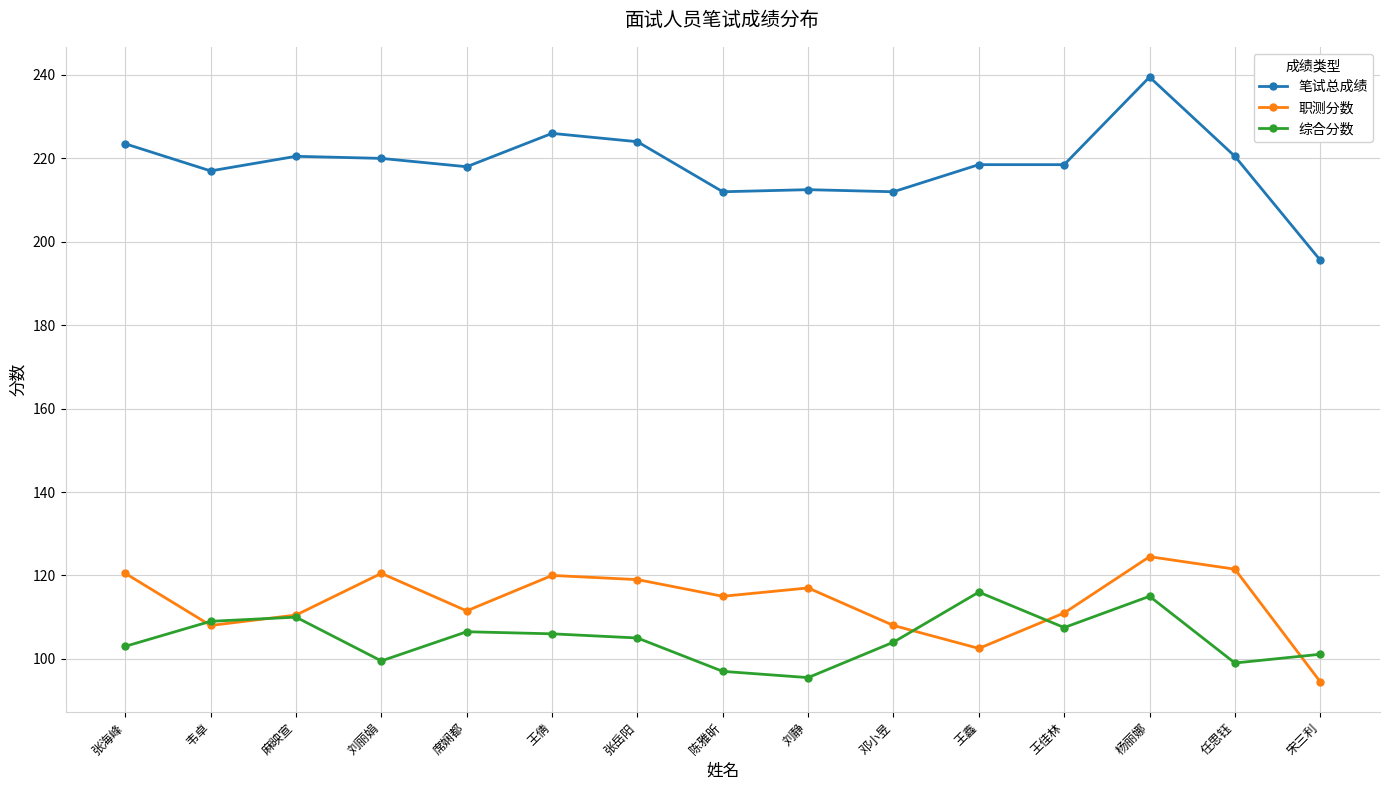

Is the value of 职测分数 at 王佳林 greater than the value of 综合分数 at 张岳阳?

Yes